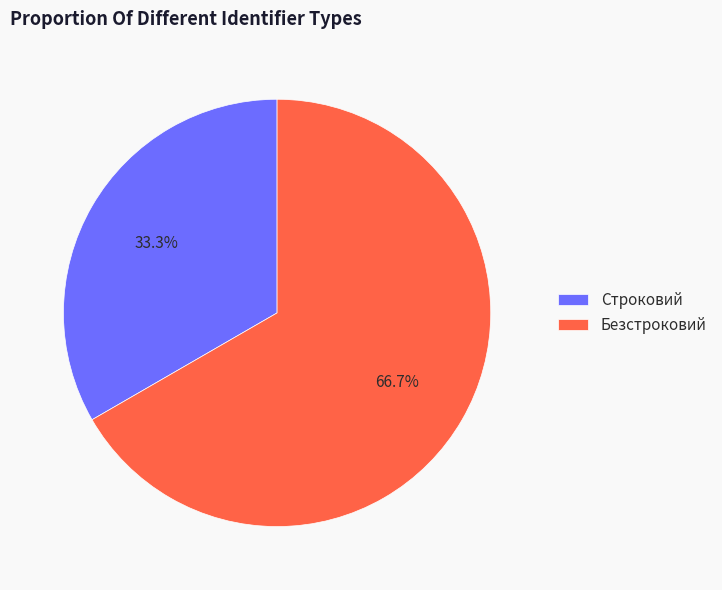

Does any single category account for the majority?

Yes